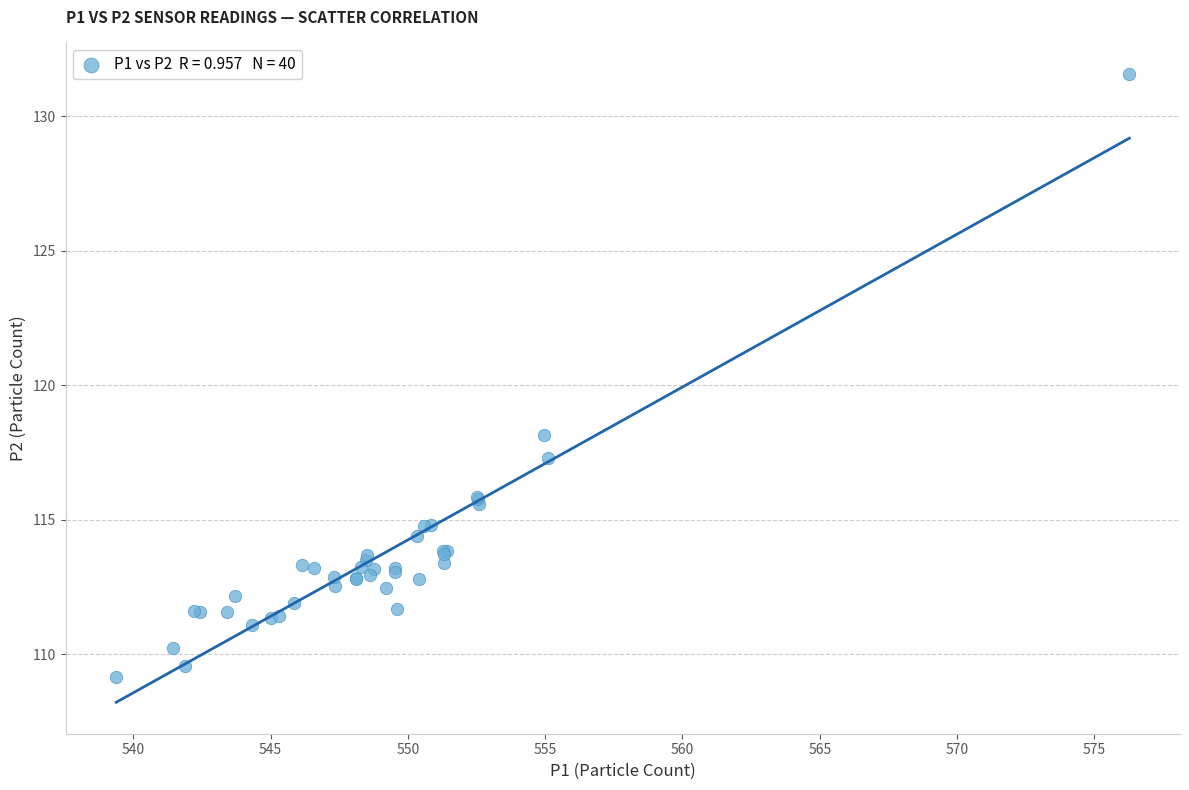

What Y value in the scatter plot is closest to 120?

118.1